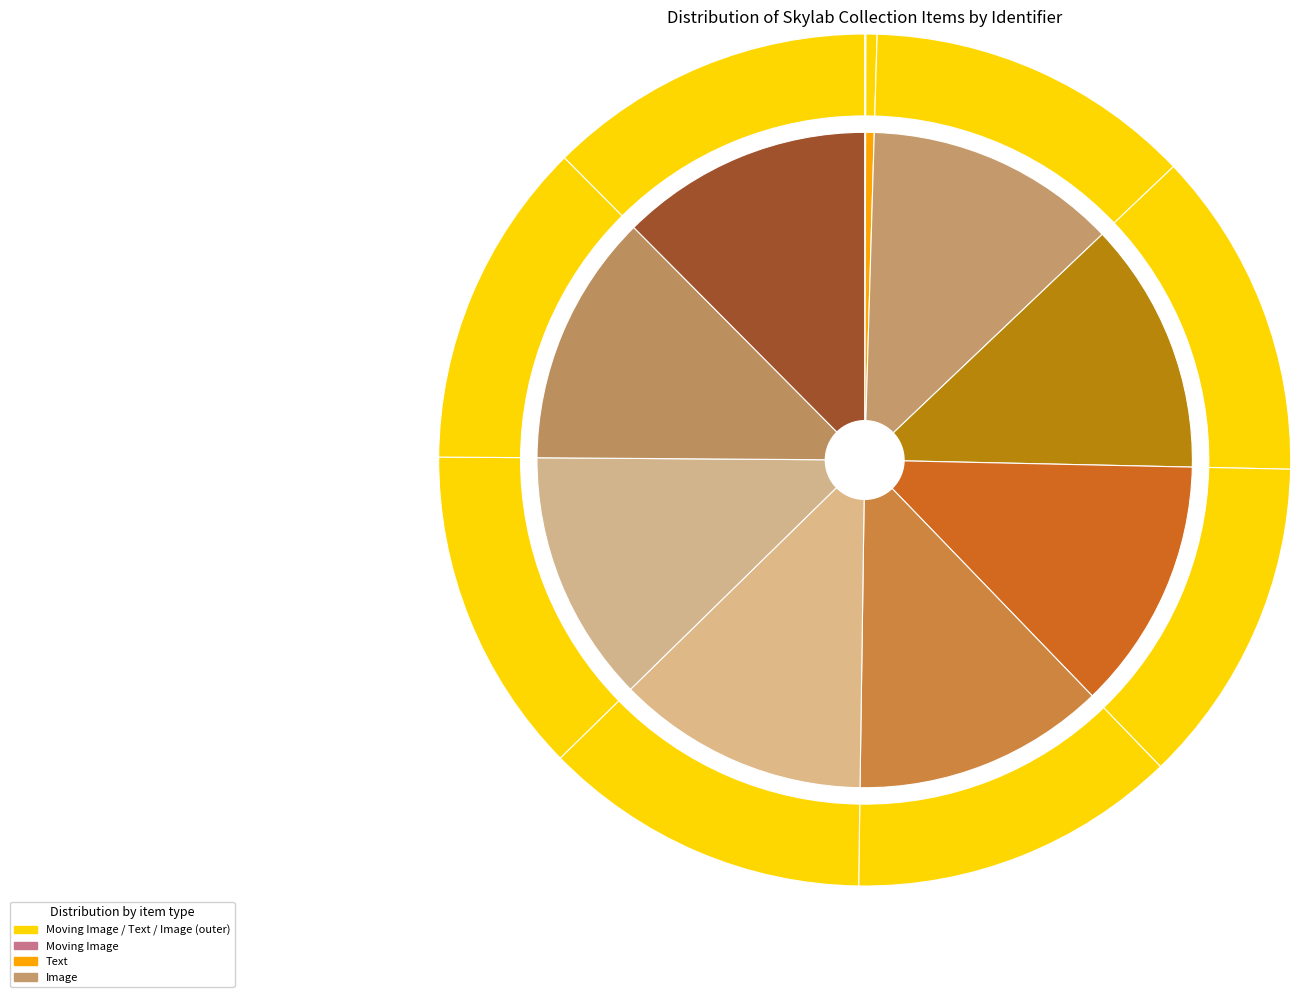

How many segments does this pie chart have?

10